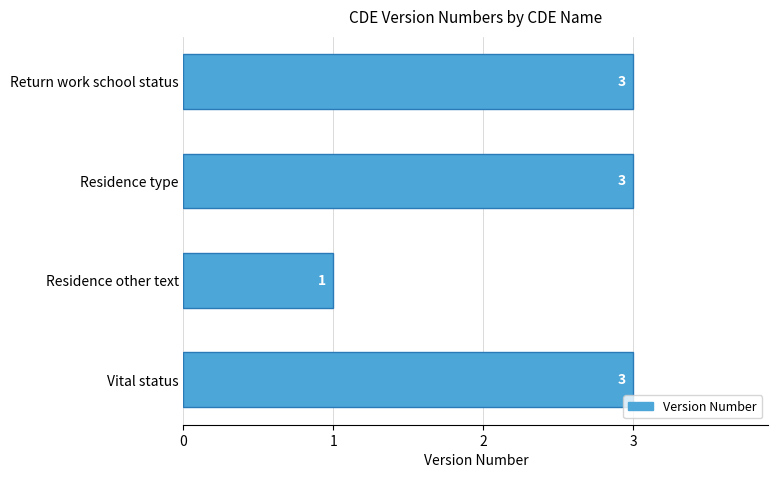

What is the smallest value displayed?

1